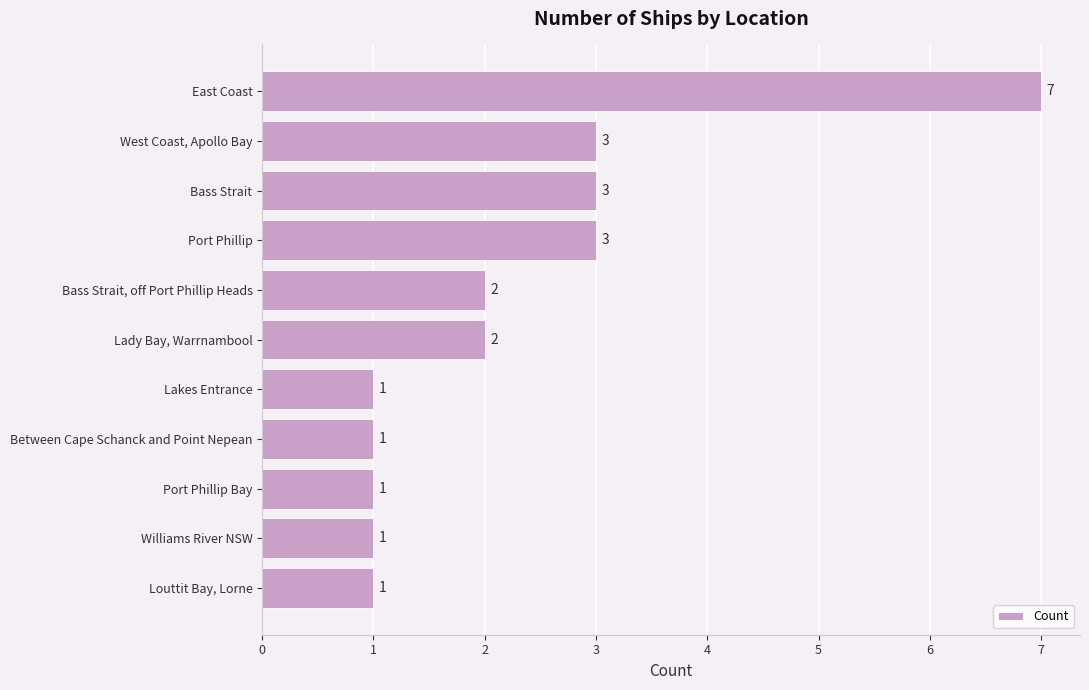

Which category has the highest value across all series?

East Coast